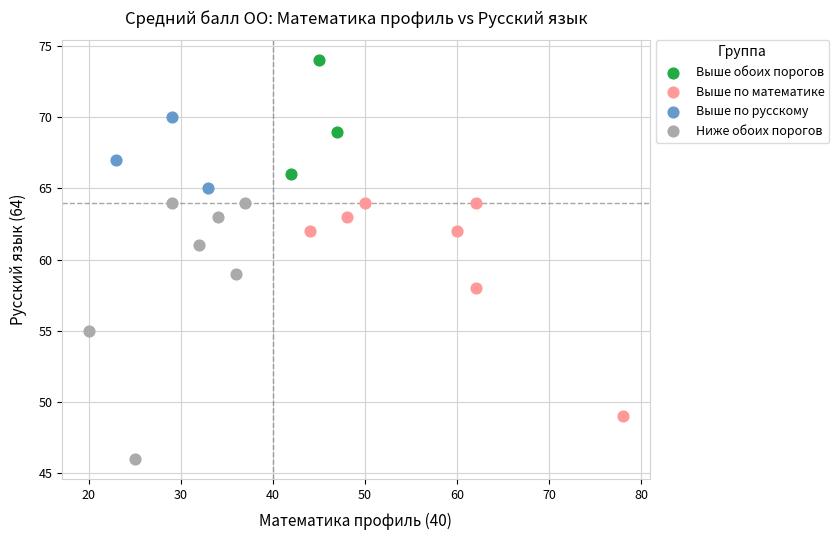

Which series reaches the maximum Y coordinate?

Выше обоих порогов